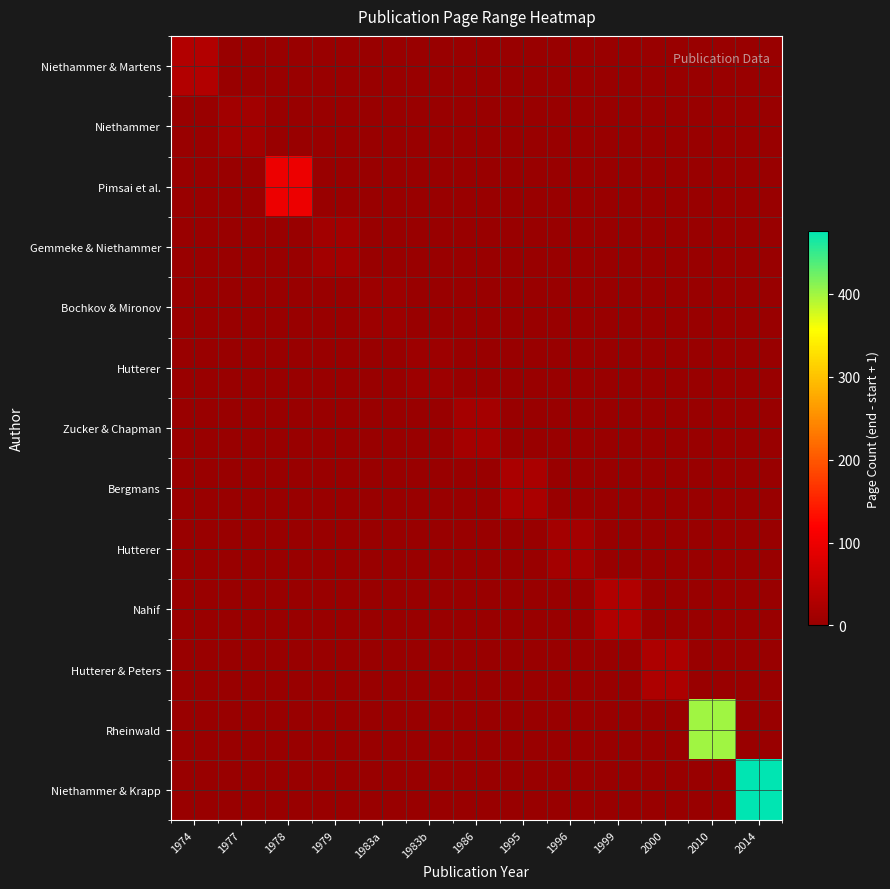

What is the spread (max minus min) of values at 1999?

29